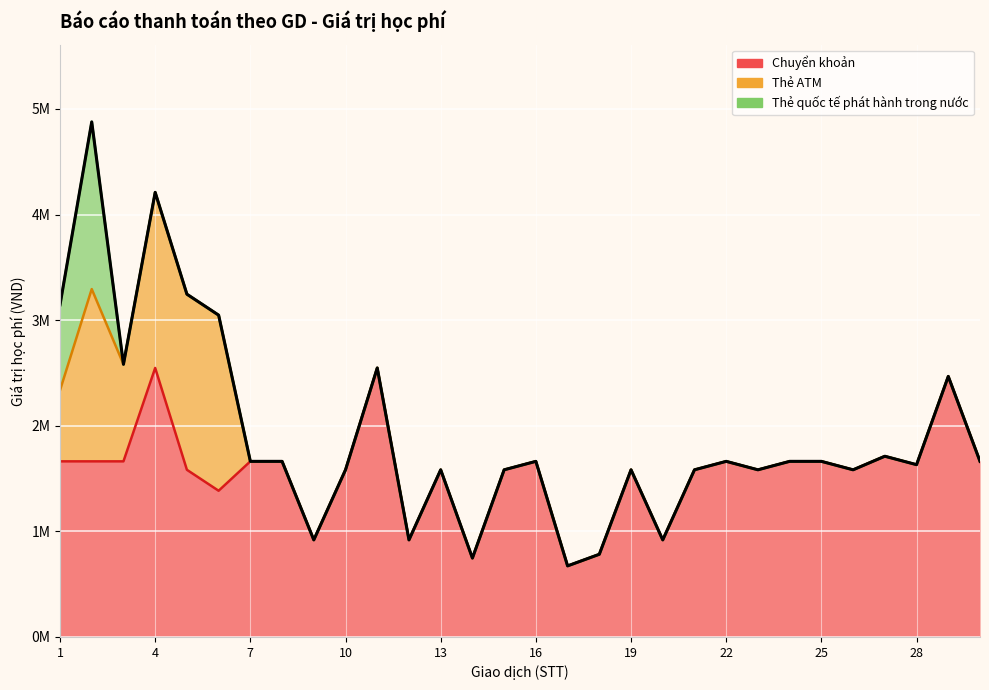

Between 14 and 7, which is larger?

7